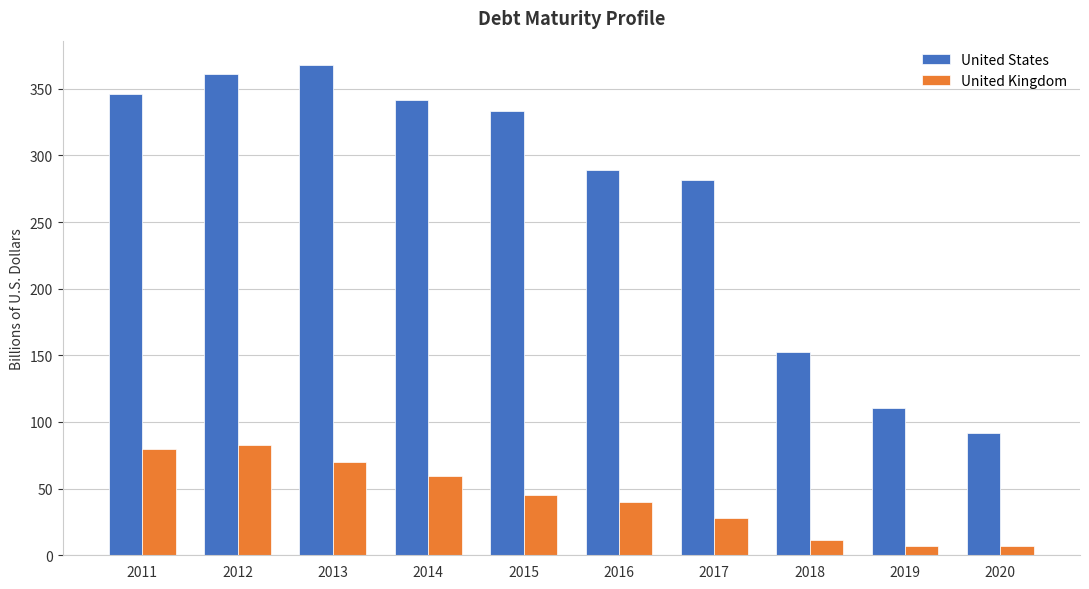

Which series has the largest total across all categories?

United States